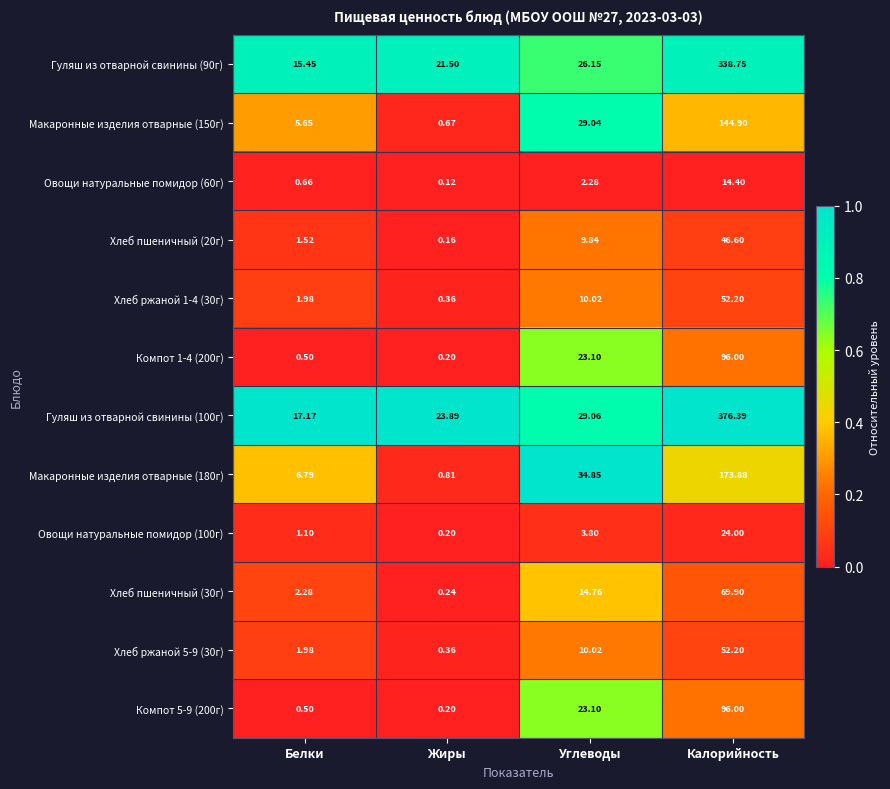

At which label does Хлеб ржаной 5-9 (30г) first exceed 10?

Углеводы